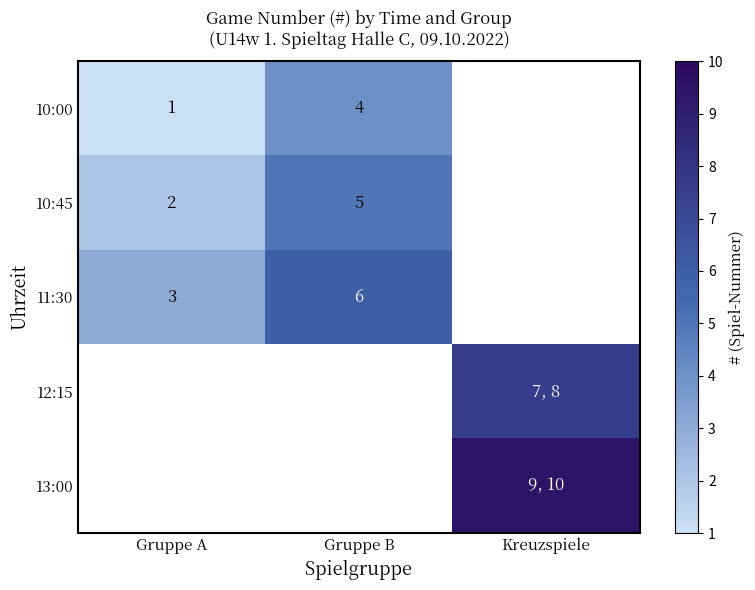

Is the value of 10:45 at Gruppe A greater than the value of 10:00 at Gruppe A?

Yes